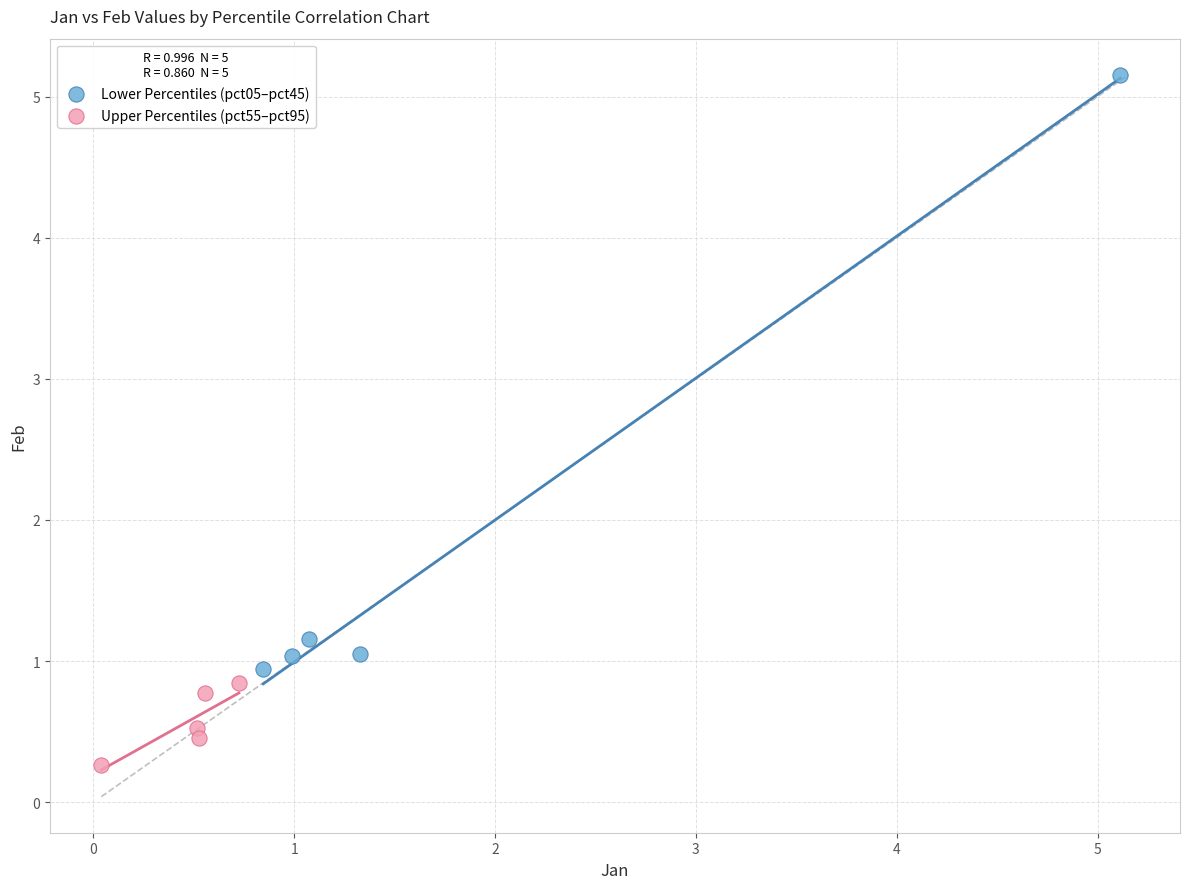

Which series has the largest Y range (max minus min)?

Lower Percentiles (pct05–pct45)